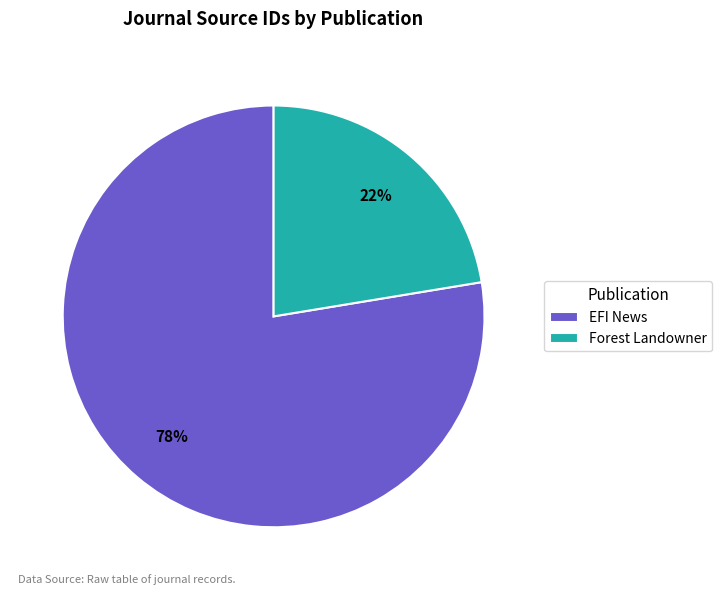

Which has a higher value, EFI News or Forest Landowner?

EFI News